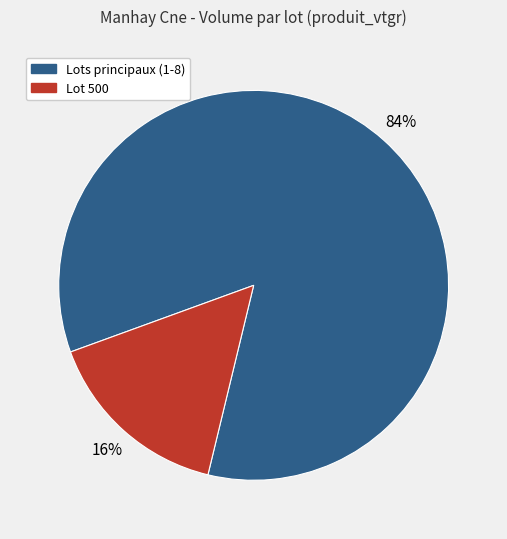

Is there any slice that represents more than half of the pie?

Yes